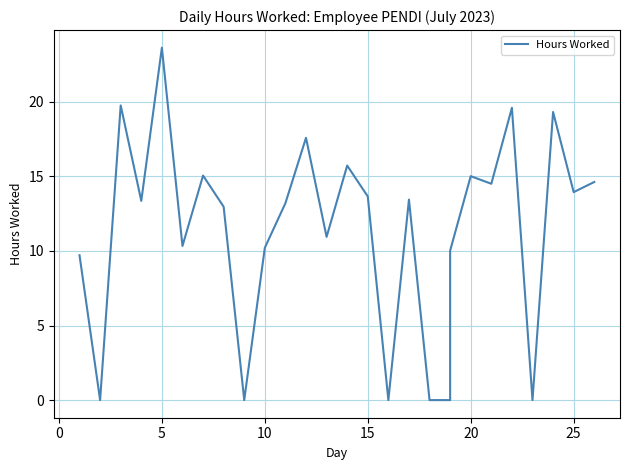

What is the difference between the maximum and minimum values?

23.6